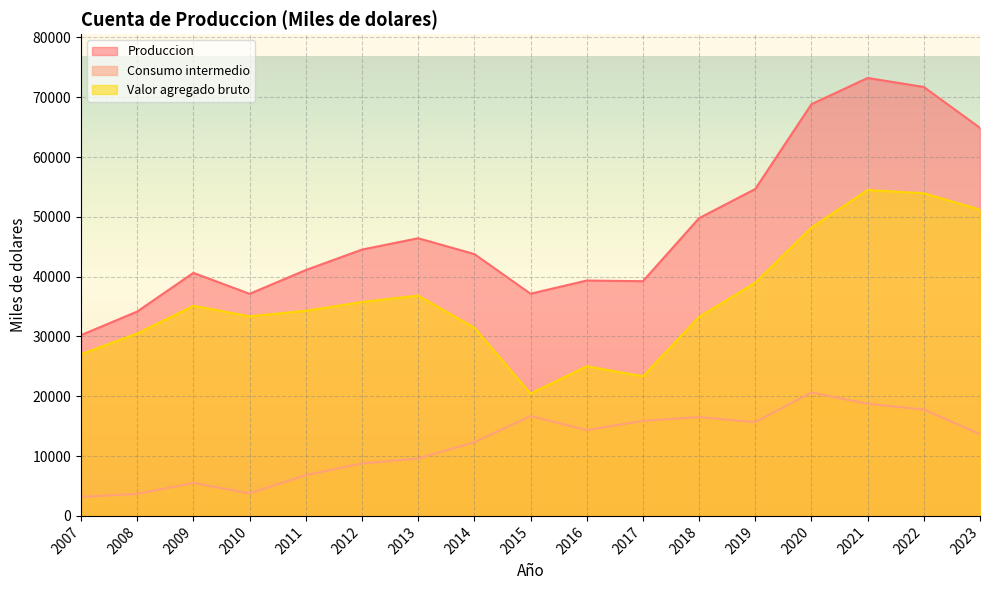

Which label corresponds to the smallest value in the chart?

2007